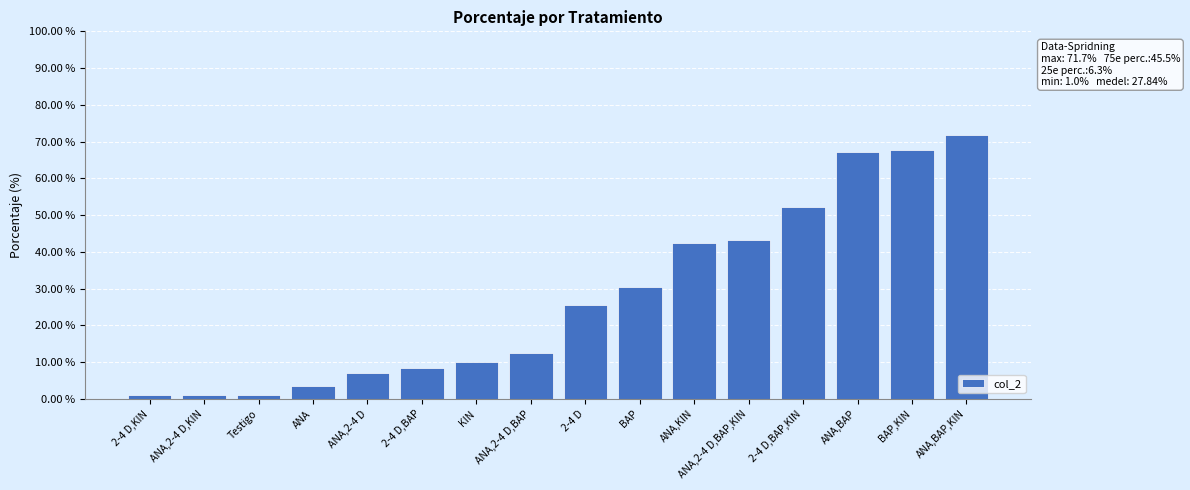

How many data points does each series have?

16